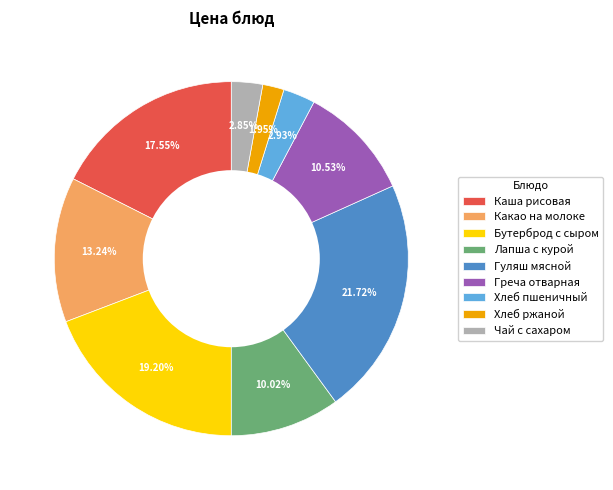

Do Какао на молоке and Каша рисовая together represent more than half of the pie?

No